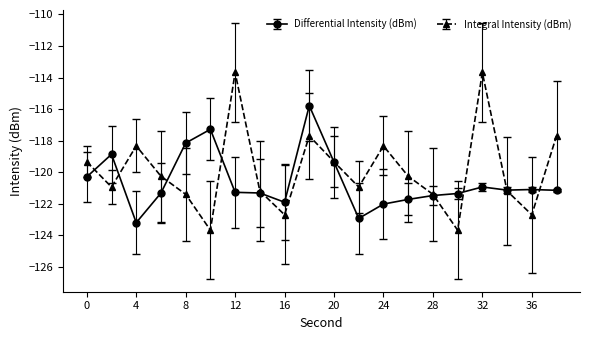

True or false: Differential Intensity (dBm) has more than 2 interior local peaks.

True